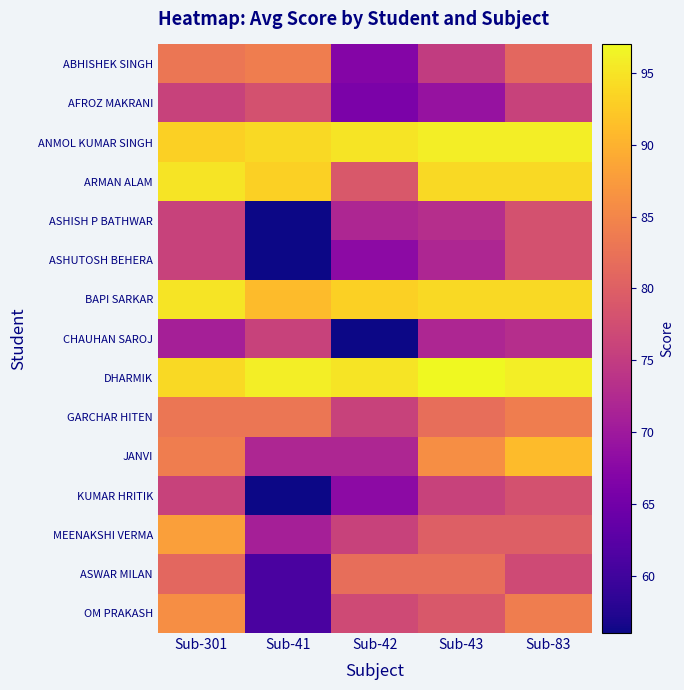

Rank the series at Sub-83 from lowest to highest value.

CHAUHAN SAROJ, AFROZ MAKRANI, ASWAR MILAN, ASHISH P BATHWAR, ASHUTOSH BEHERA, KUMAR HRITIK, MEENAKSHI VERMA, ABHISHEK SINGH, GARCHAR HITEN, OM PRAKASH, JANVI, ARMAN ALAM, BAPI SARKAR, ANMOL KUMAR SINGH, DHARMIK